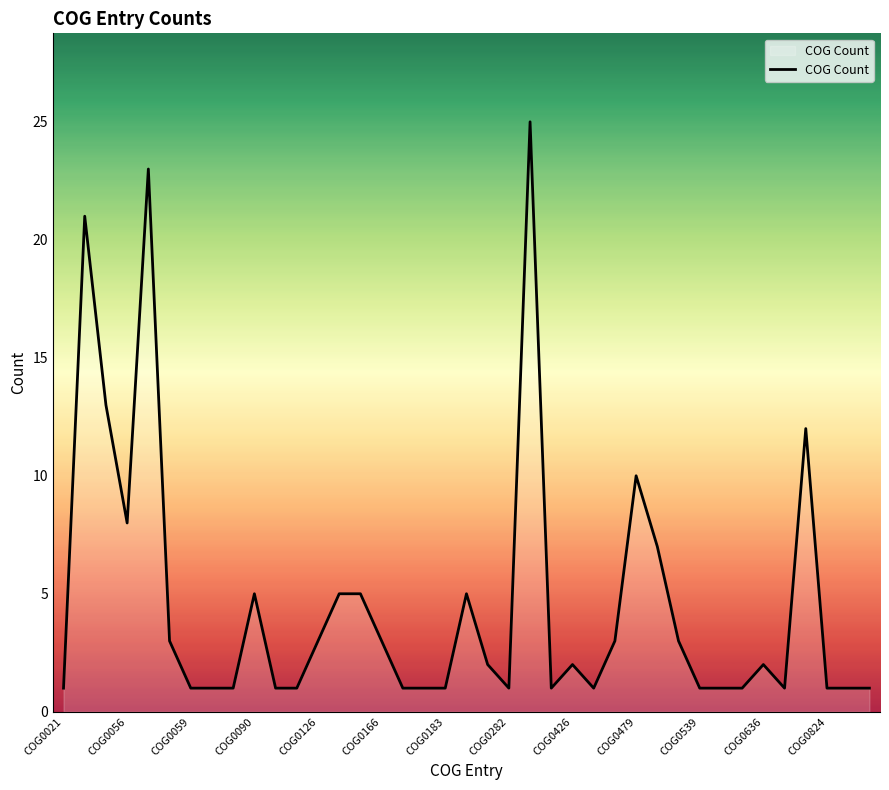

What is the greatest value displayed?

25